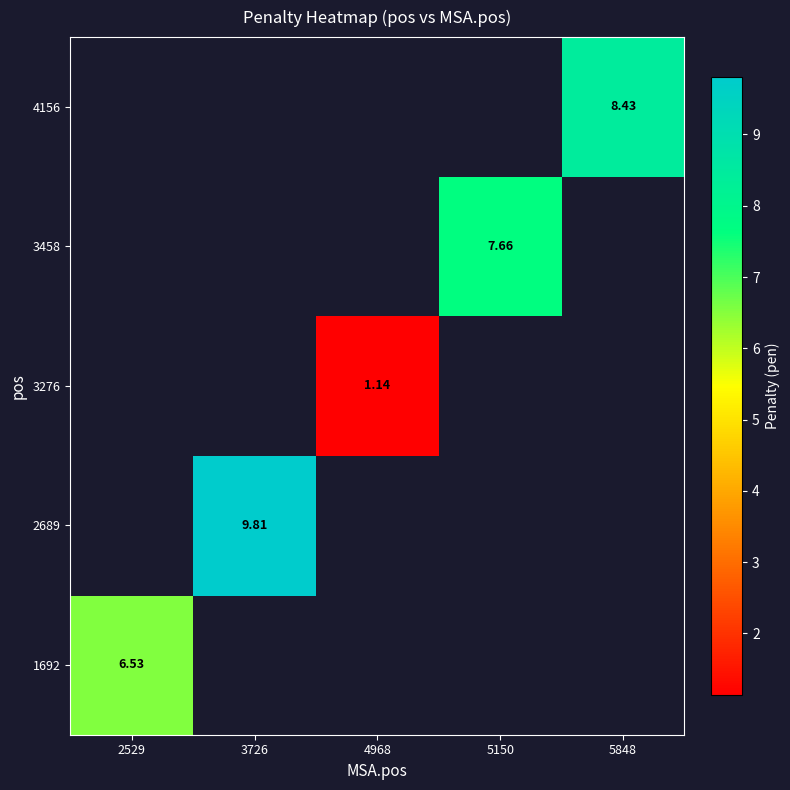

At how many categories does at least one series exceed 8?

2